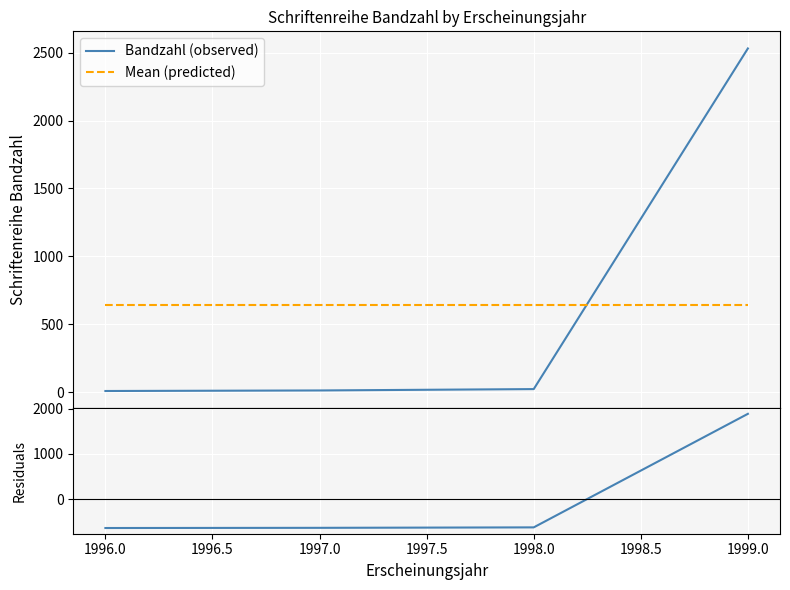

After their last crossing, which series has the higher values: Mean (predicted) or Bandzahl (observed)?

Bandzahl (observed)